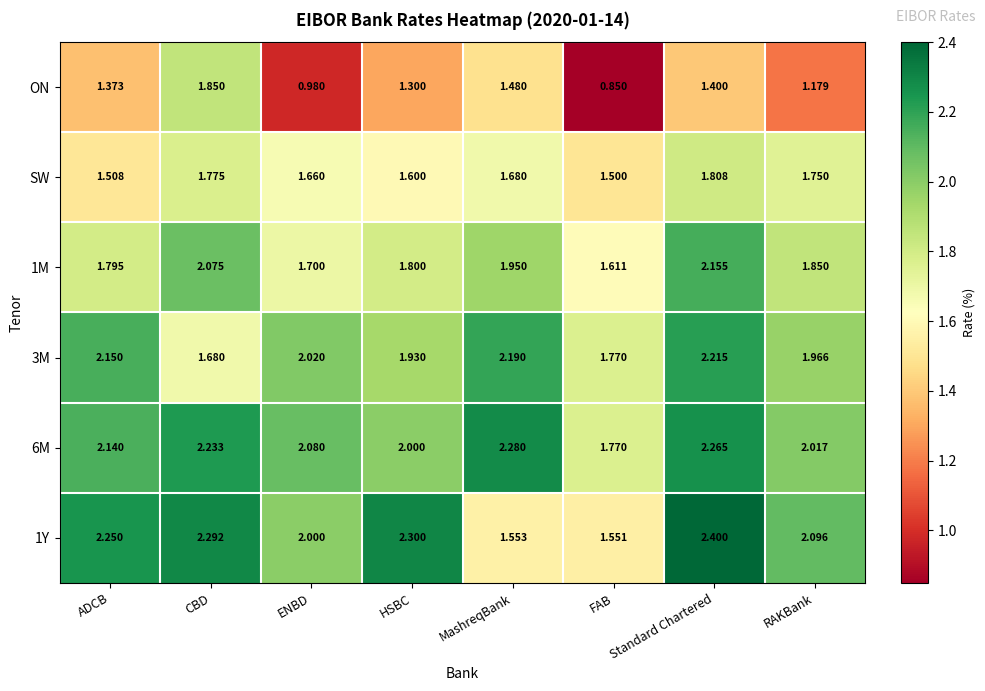

Which series changed the most between ENBD and HSBC?

ON